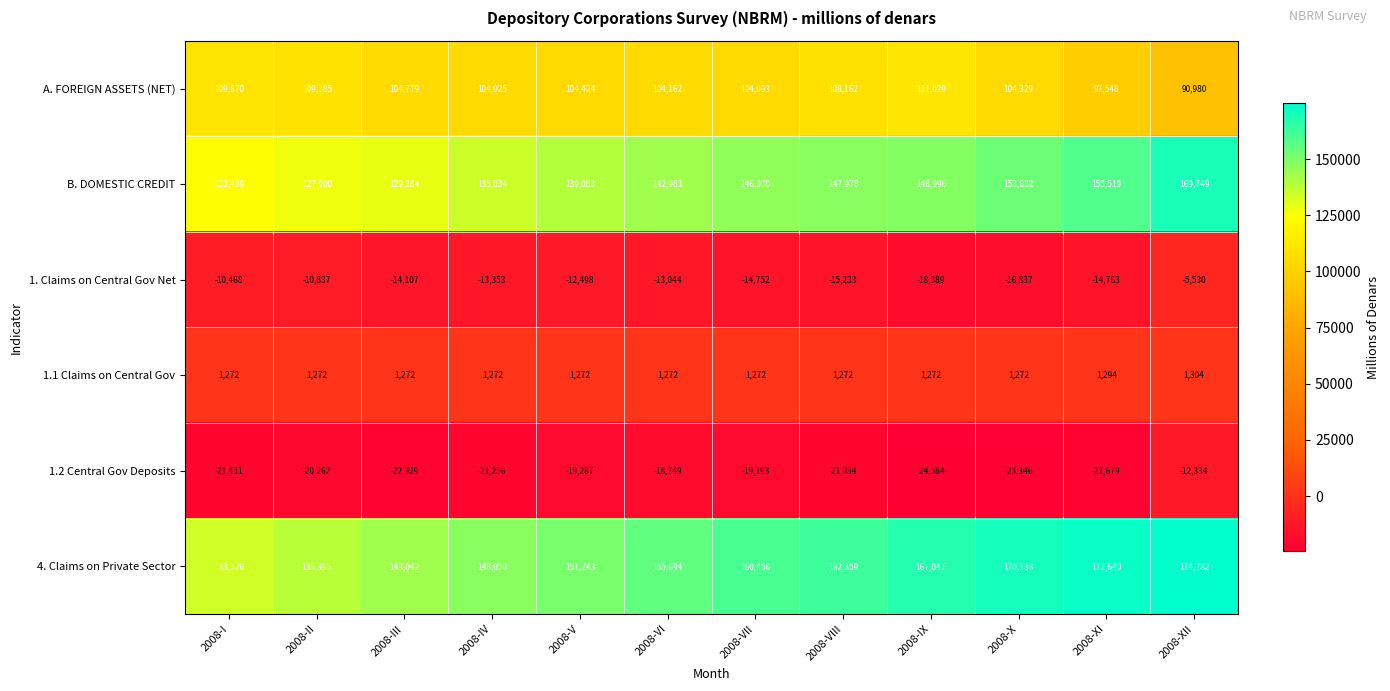

List the series in order of their peak value, highest first.

4. Claims on Private Sector, B. DOMESTIC CREDIT, A. FOREIGN ASSETS (NET), 1.1 Claims on Central Gov, 1. Claims on Central Gov Net, 1.2 Central Gov Deposits